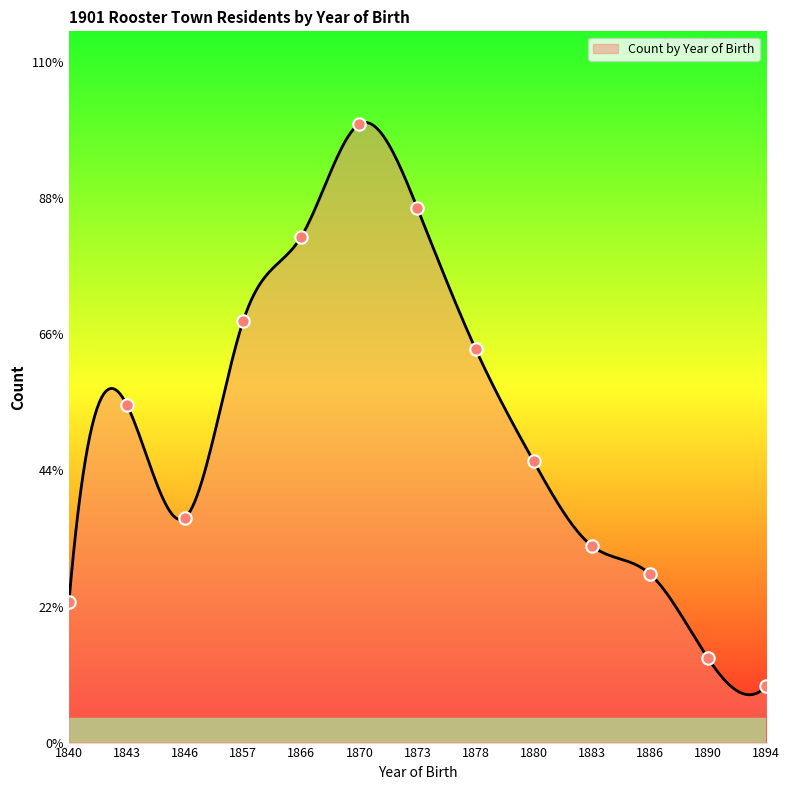

Between 1866 and 1857, which is larger?

1866